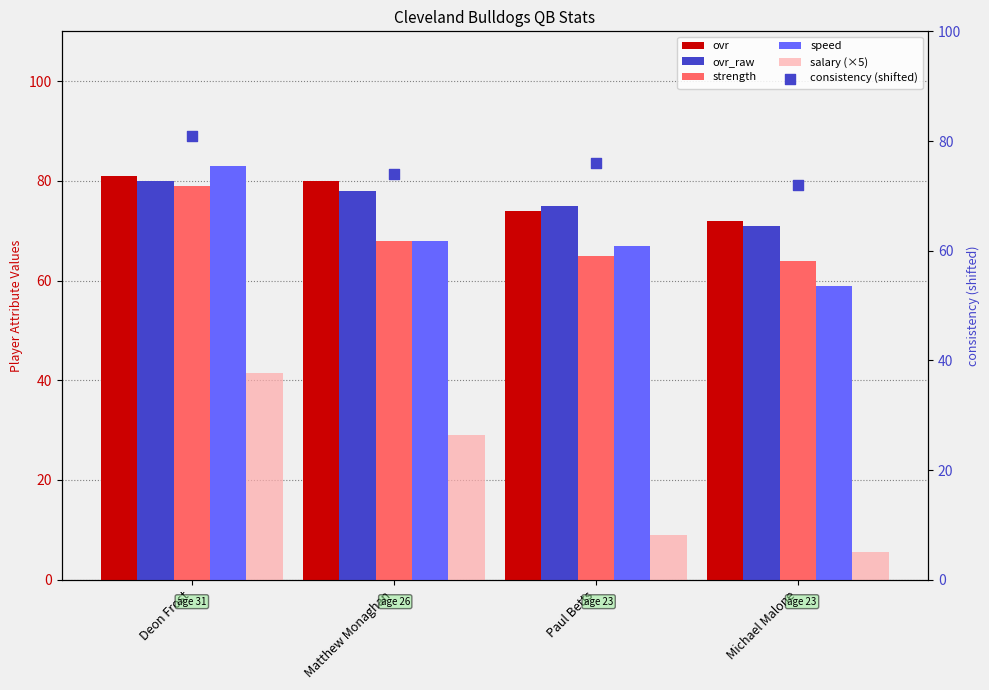

At how many categories does at least one series exceed 38?

4